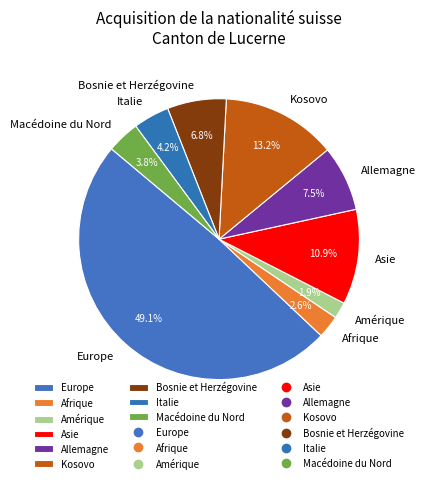

Does Kosovo represent more than half of the total?

No